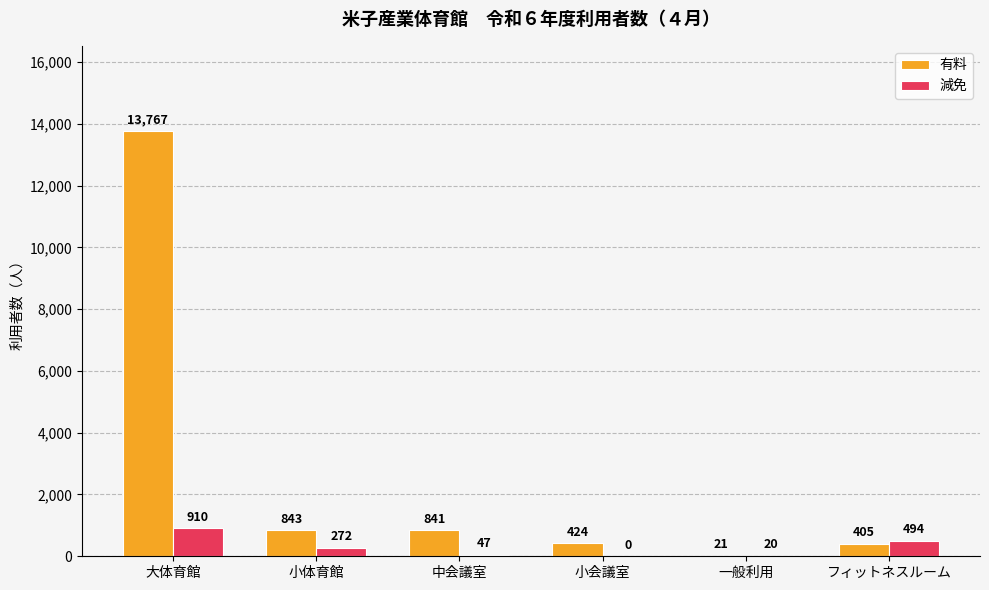

What is the greatest value displayed?

13767